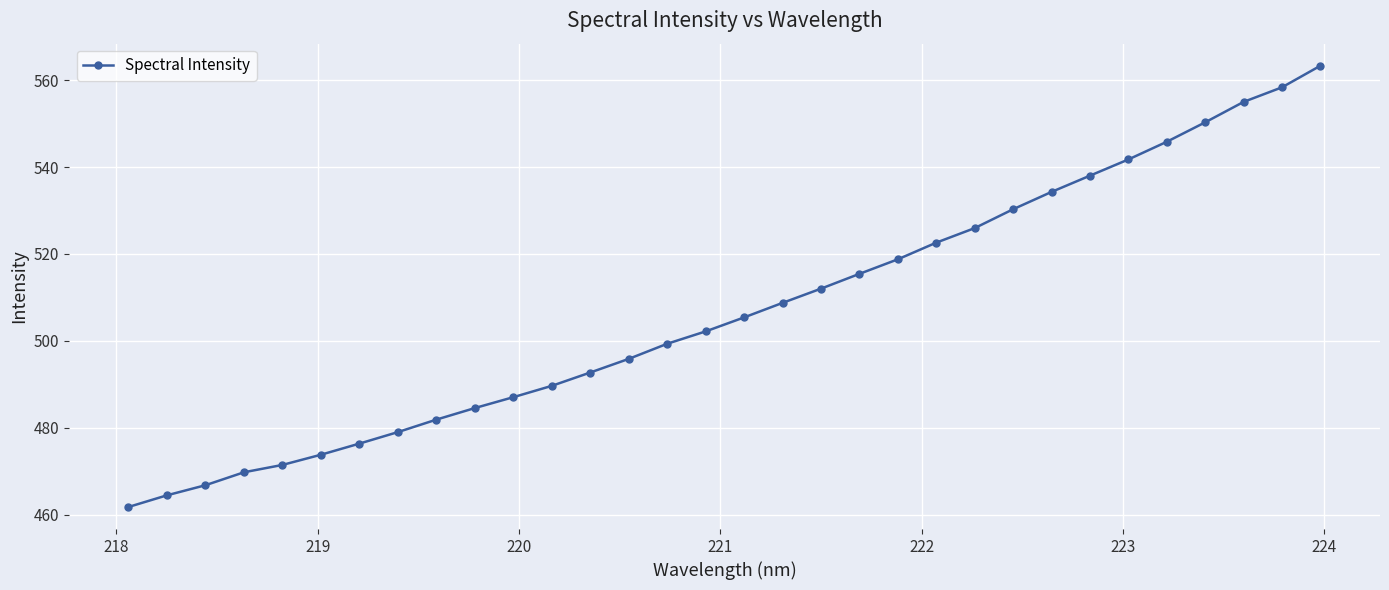

True or false: the data has more than 1 interior local peaks.

False